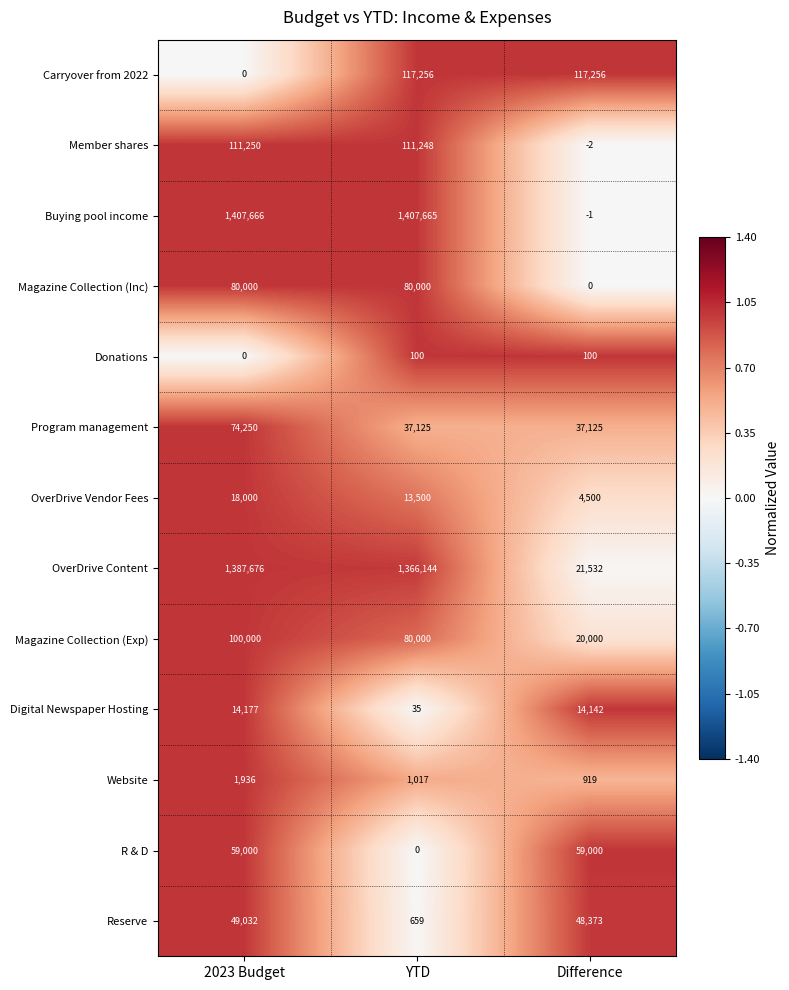

What is the sum of all Website values?

3872